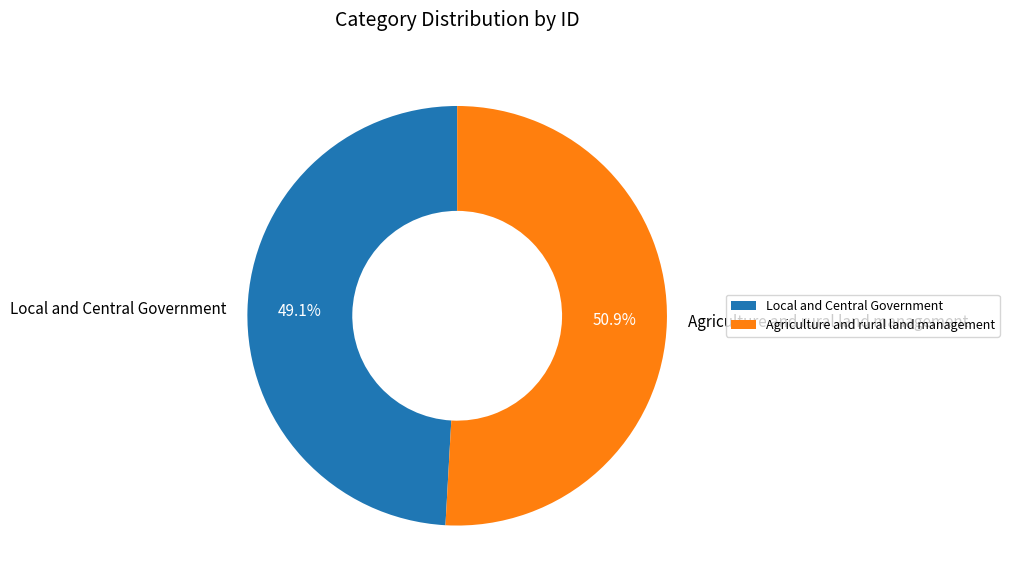

To the nearest percent, what percentage of the pie is Local and Central Government?

49%